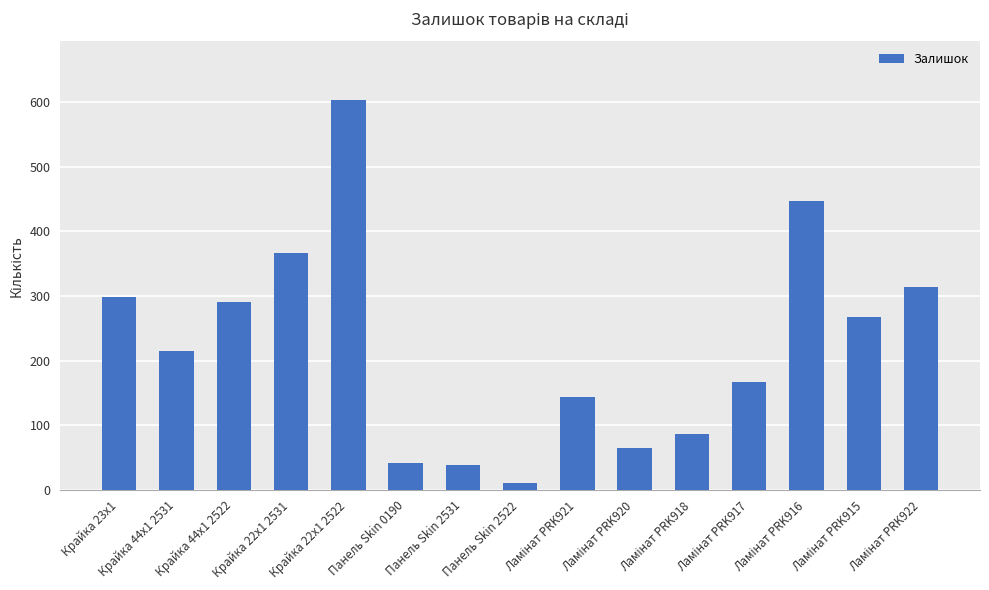

What is the difference between the maximum and second lowest values?

565